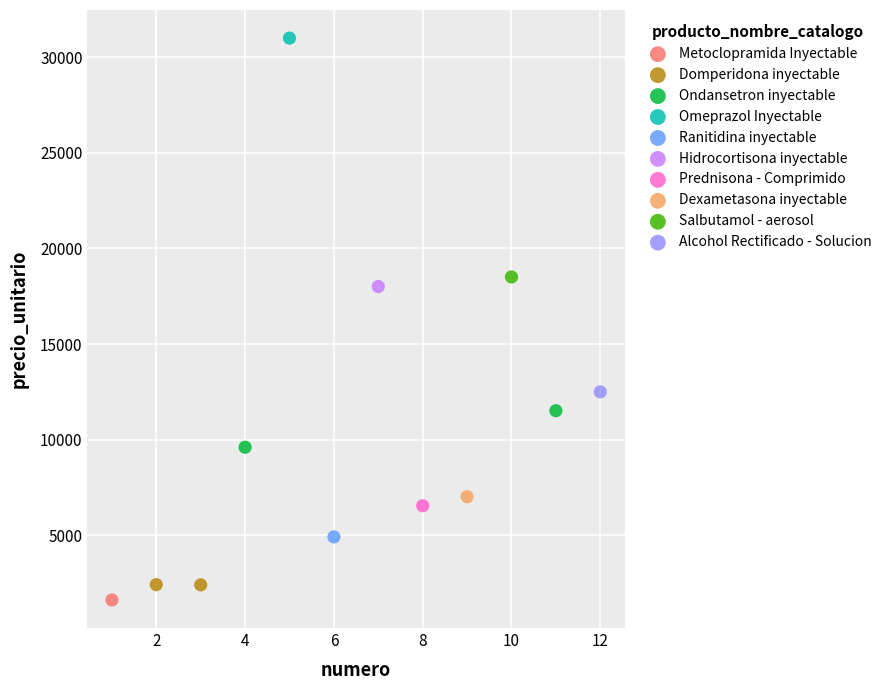

Which series reaches the minimum Y coordinate?

Metoclopramida Inyectable